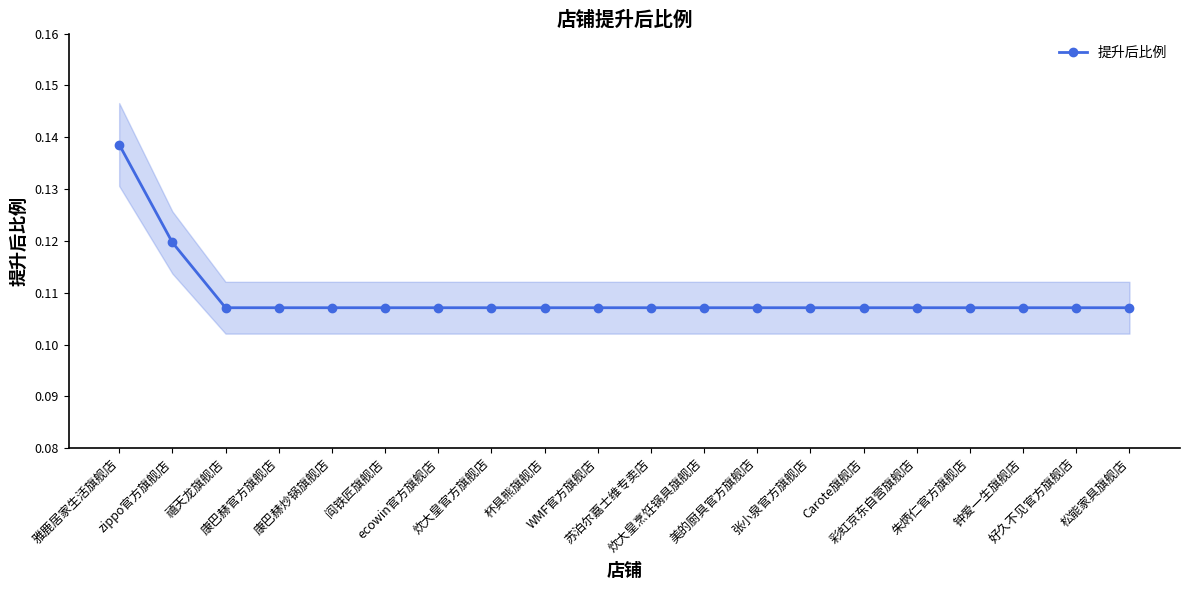

True or false: the data has more than 2 interior local peaks.

False